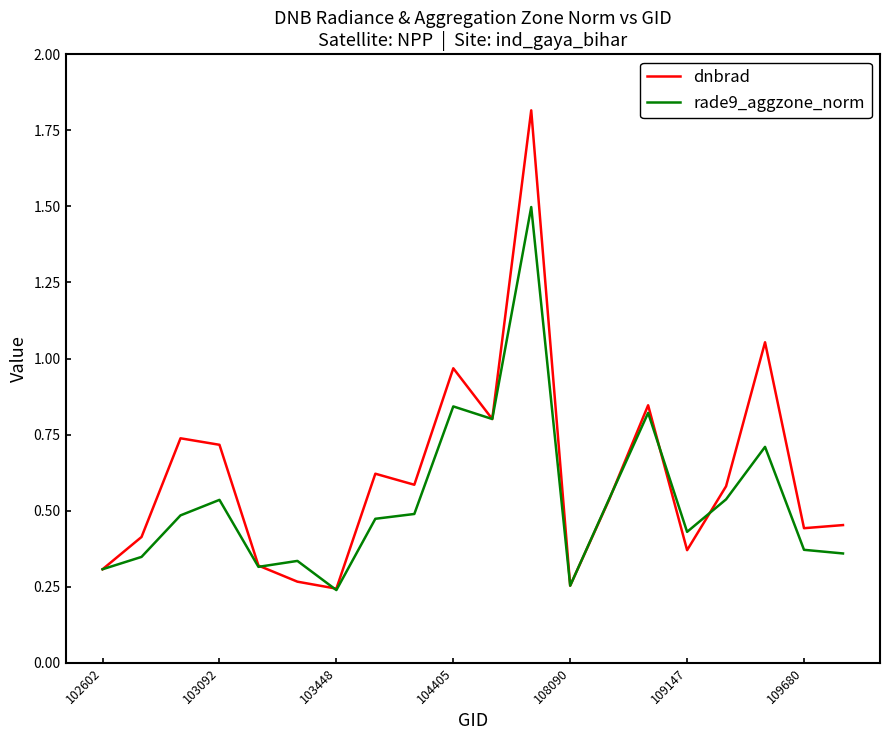

Rank the series by their average value, from lowest to highest.

rade9_aggzone_norm, dnbrad